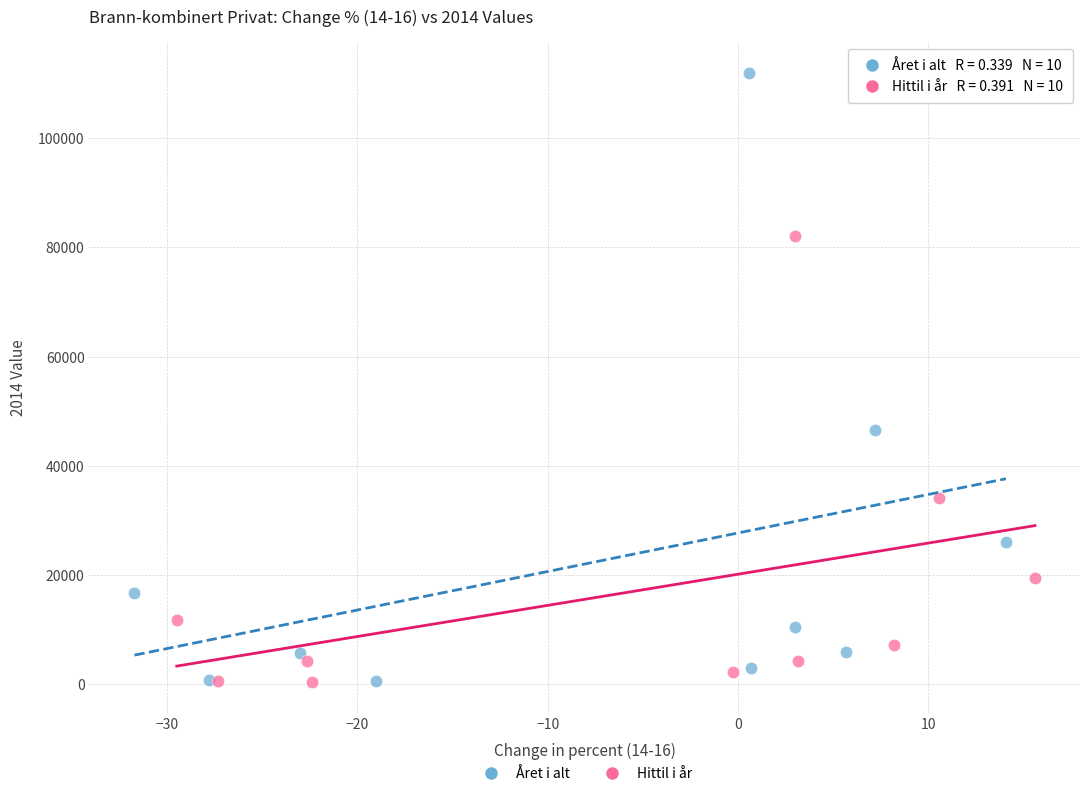

Which series has the largest Y range (max minus min)?

Året i alt